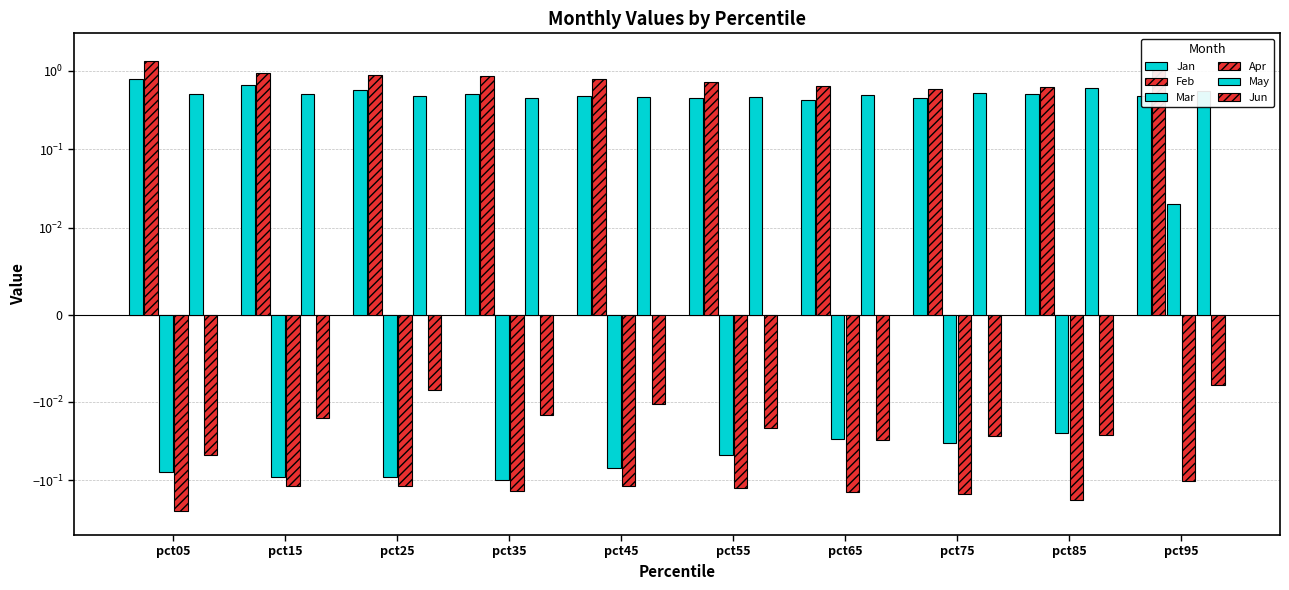

Rank the series by their maximum value, from highest to lowest.

Feb, Jan, May, Mar, Jun, Apr